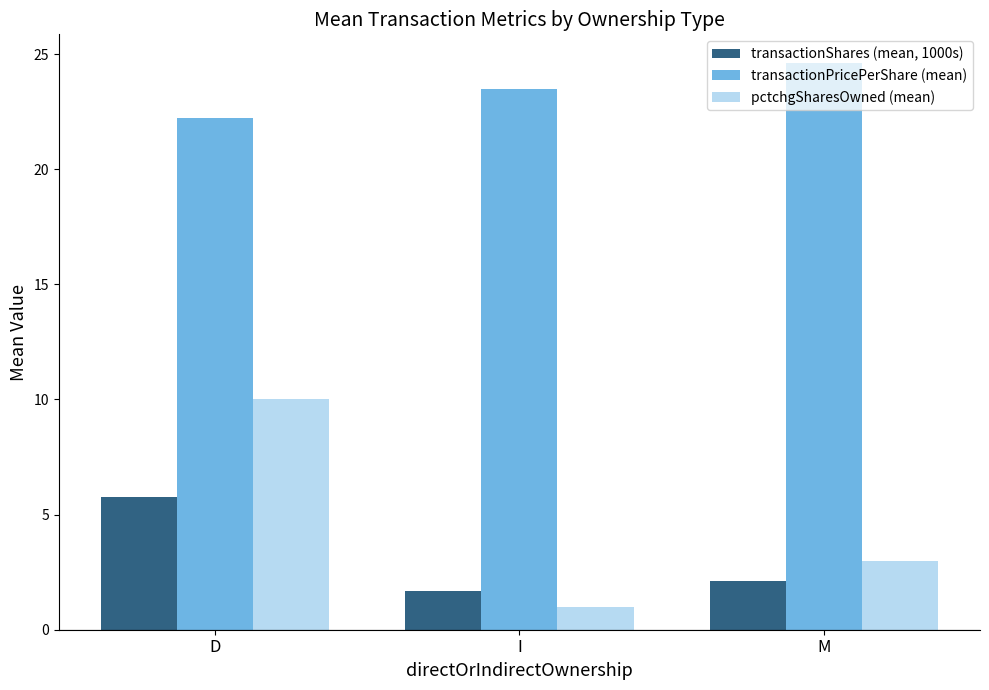

Reading left to right, transcribe all the data shown in this chart.

transactionShares (mean, 1000s): D=5.8	I=1.7	M=2.1
transactionPricePerShare (mean): D=22.2	I=23.5	M=24.6
pctchgSharesOwned (mean): D=10.0	I=1.0	M=3.0